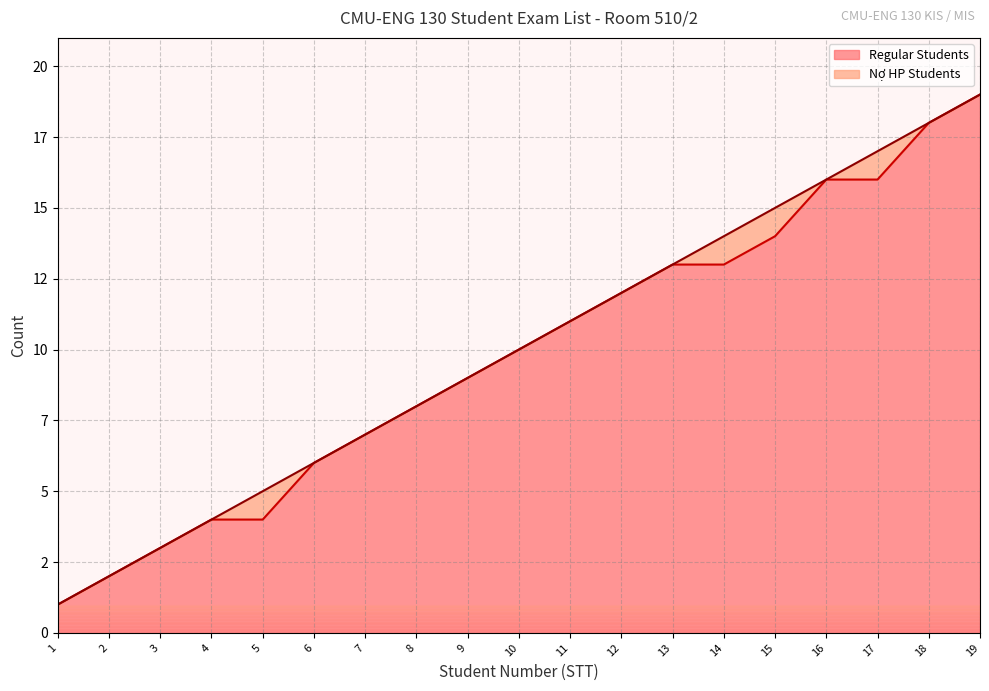

What is the smallest value displayed?

1